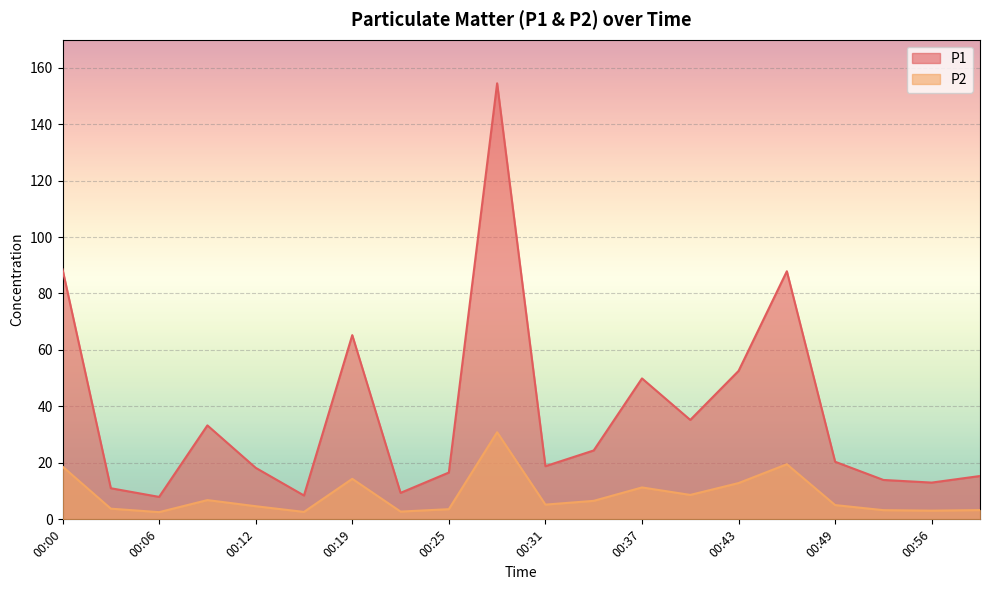

List the labels in order of P2 value, smallest first.

00:06, 00:15, 00:22, 00:56, 00:53, 00:59, 00:25, 00:03, 00:12, 00:49, 00:31, 00:34, 00:09, 00:40, 00:37, 00:43, 00:19, 00:00, 00:46, 00:28